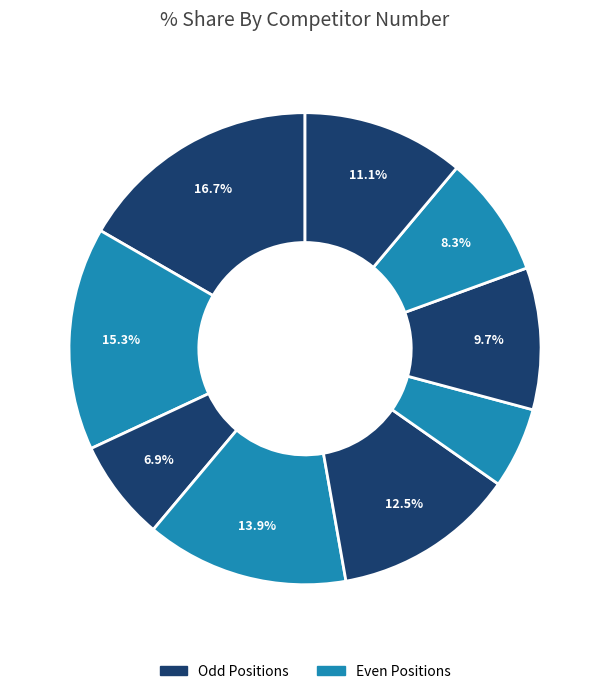

Count the number of slices in the pie.

9